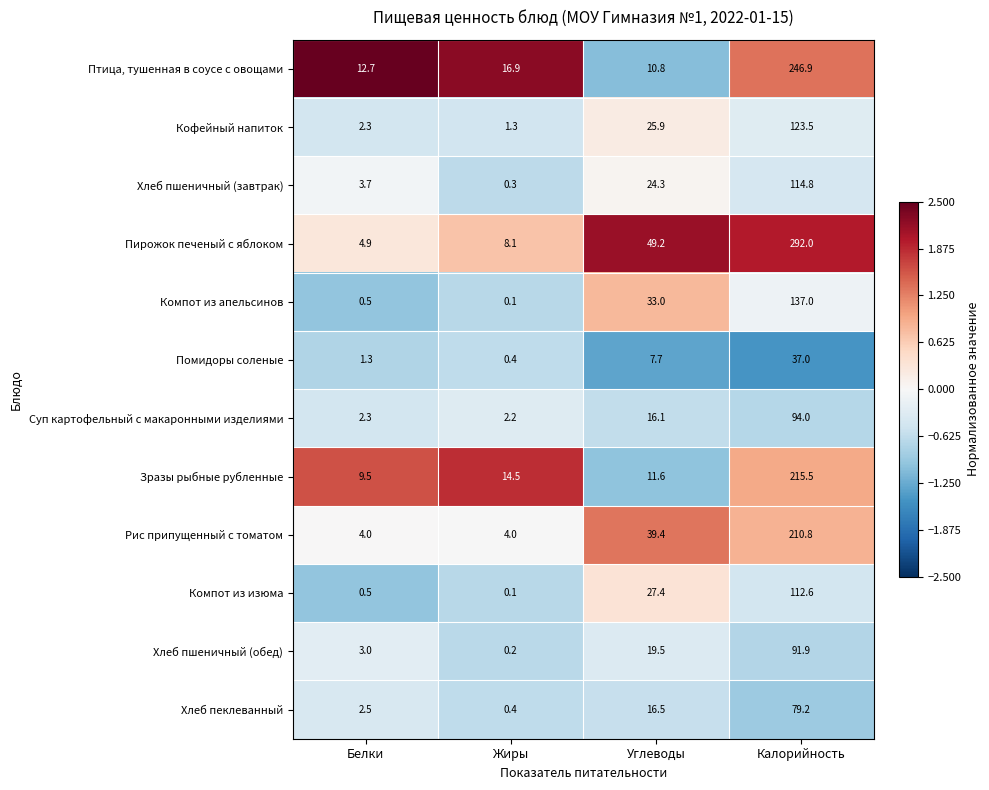

Rank the series by their maximum value, from highest to lowest.

Пирожок печеный с яблоком, Птица, тушенная в соусе с овощами, Зразы рыбные рубленные, Рис припущенный с томатом, Компот из апельсинов, Кофейный напиток, Хлеб пшеничный (завтрак), Компот из изюма, Суп картофельный с макаронными изделиями, Хлеб пшеничный (обед), Хлеб пеклеванный, Помидоры соленые